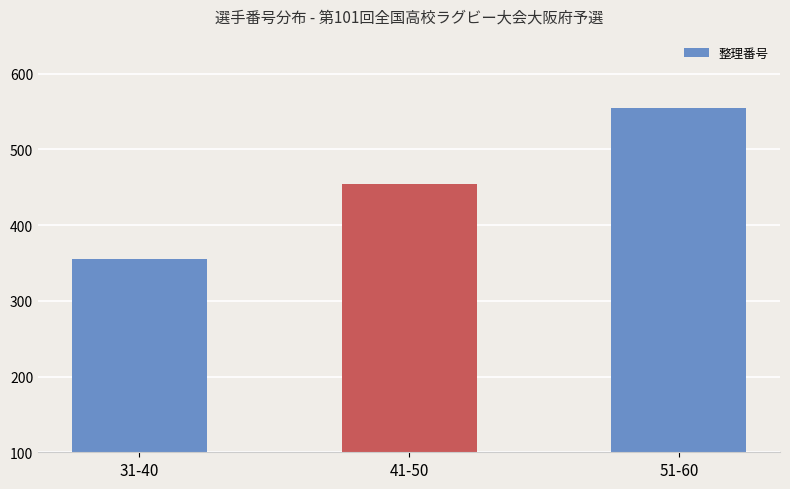

The value at 41-50 is 455. True or false?

True